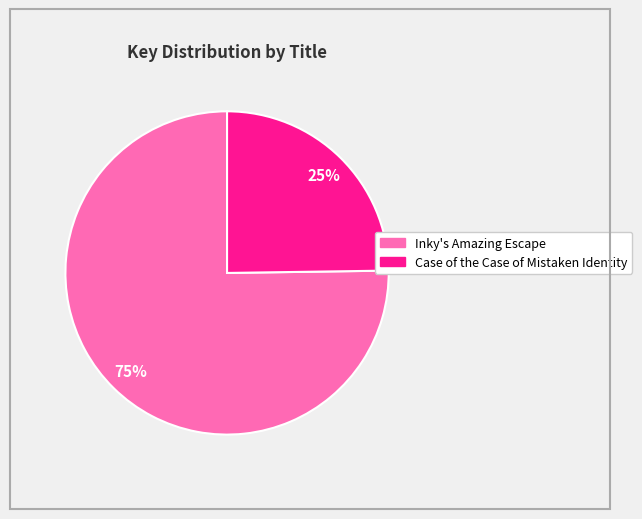

To the nearest percent, what is the combined percentage of Case of the Case of Mistaken Identity and Inky's Amazing Escape?

100%